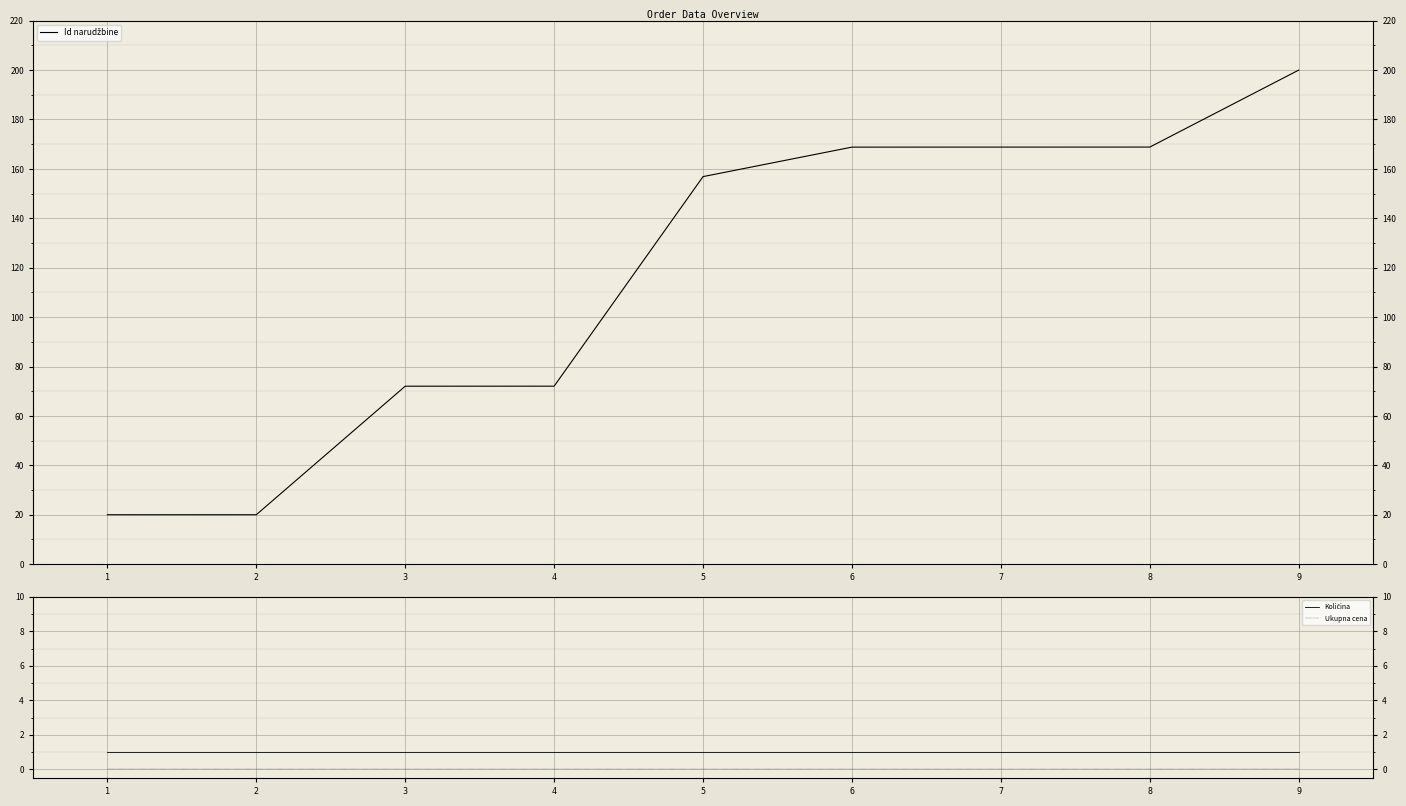

Between 3 and 6, which is larger?

6